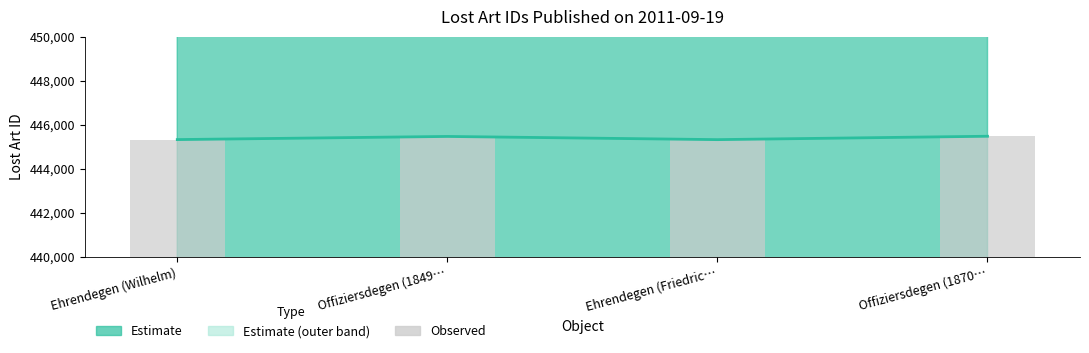

The Lost Art ID (center) series shows 445328 at Ehrendegen (Friedric…. True or false?

True